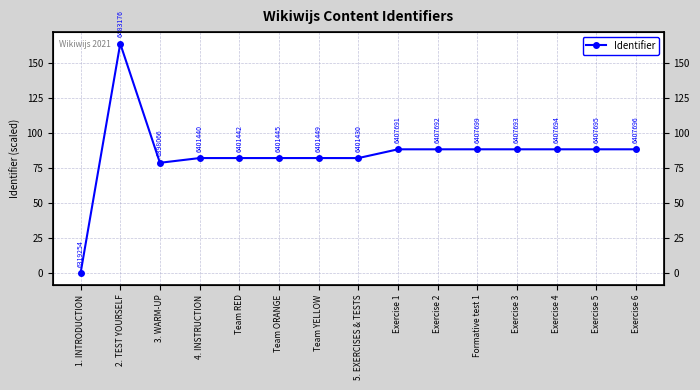

What is the difference between the maximum and second lowest values?

85.1